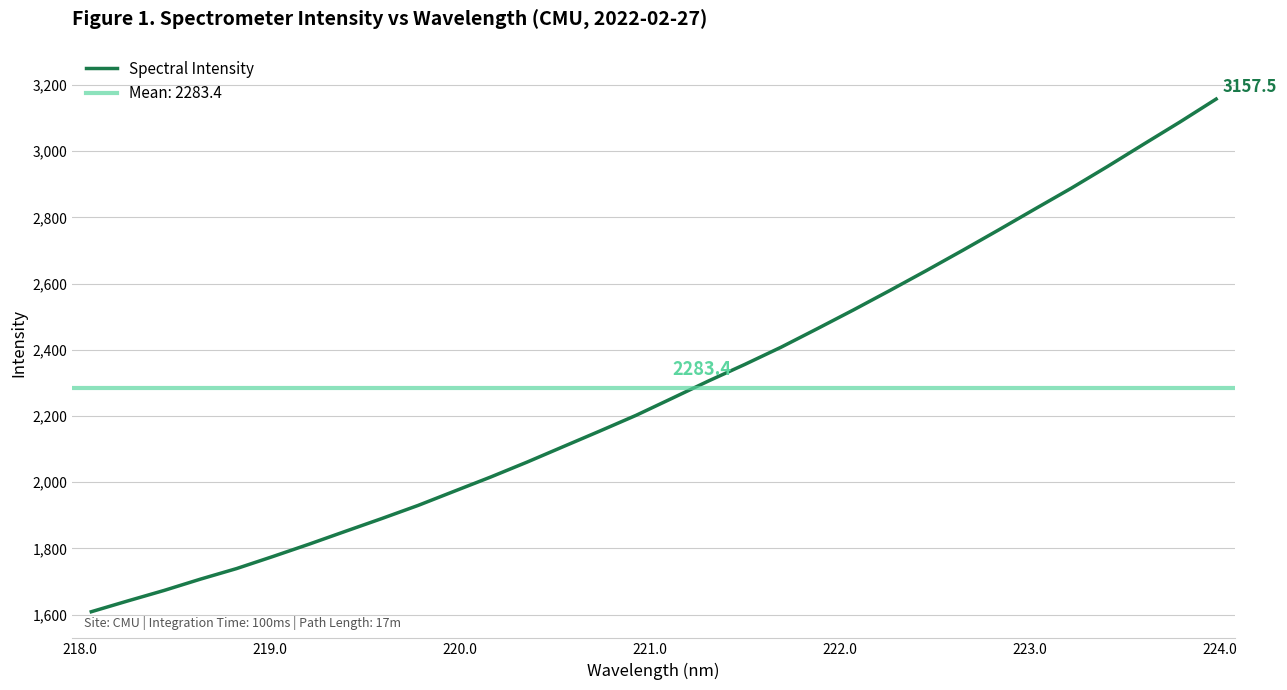

What is the maximum value for Spectral Intensity?

3157.5